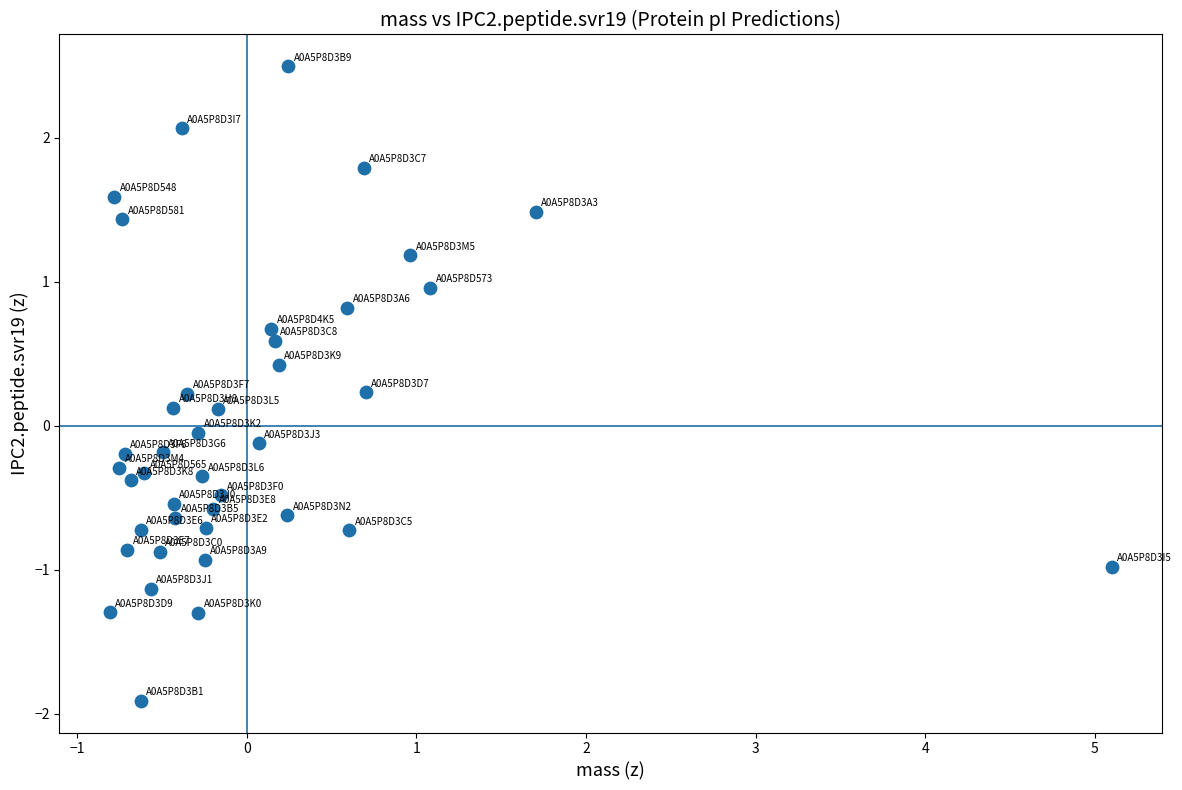

What is the range of Y values (max minus min)?

4.4